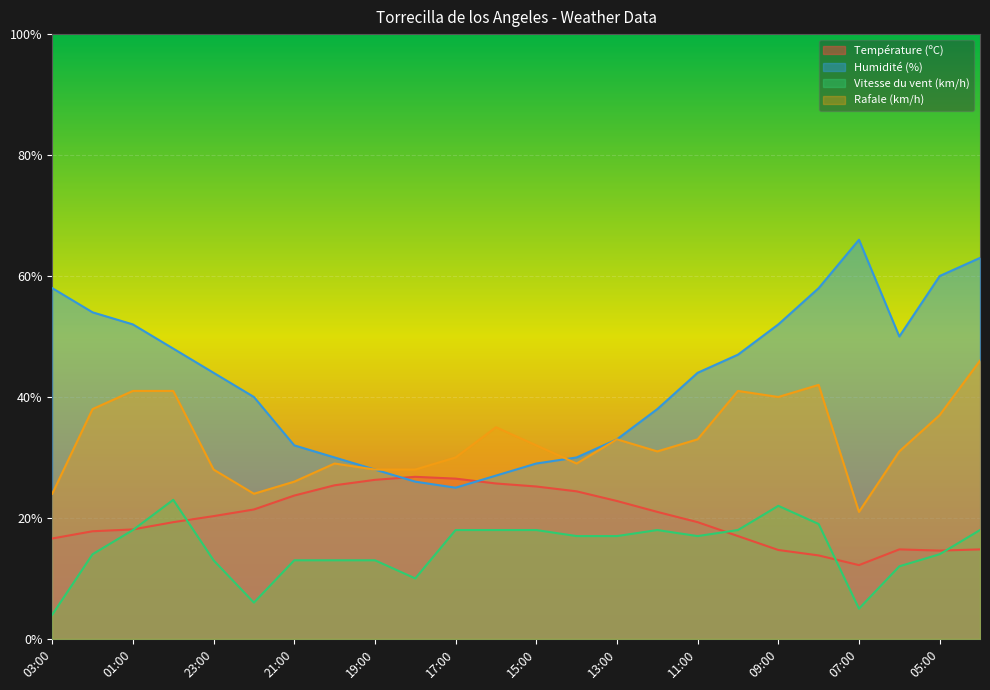

Reading left to right, transcribe all the data shown in this chart.

Température (ºC): 03:00=16.6	02:00=17.8	01:00=18.1	00:00=19.3	23:00=20.3	22:00=21.4	21:00=23.7	20:00=25.4	19:00=26.3	18:00=26.8	17:00=26.5	16:00=25.7	15:00=25.2	14:00=24.4	13:00=22.8	12:00=21.0	11:00=19.3	10:00=17.0	09:00=14.7	08:00=13.8	07:00=12.2	06:00=14.8	05:00=14.6	04:00=14.8
Humidité (%): 03:00=58.0	02:00=54.0	01:00=52.0	00:00=48.0	23:00=44.0	22:00=40.0	21:00=32.0	20:00=30.0	19:00=28.0	18:00=26.0	17:00=25.0	16:00=27.0	15:00=29.0	14:00=30.0	13:00=33.0	12:00=38.0	11:00=44.0	10:00=47.0	09:00=52.0	08:00=58.0	07:00=66.0	06:00=50.0	05:00=60.0	04:00=63.0
Vitesse du vent (km/h): 03:00=4.0	02:00=14.0	01:00=18.0	00:00=23.0	23:00=13.0	22:00=6.0	21:00=13.0	20:00=13.0	19:00=13.0	18:00=10.0	17:00=18.0	16:00=18.0	15:00=18.0	14:00=17.0	13:00=17.0	12:00=18.0	11:00=17.0	10:00=18.0	09:00=22.0	08:00=19.0	07:00=5.0	06:00=12.0	05:00=14.0	04:00=18.0
Rafale (km/h): 03:00=24.0	02:00=38.0	01:00=41.0	00:00=41.0	23:00=28.0	22:00=24.0	21:00=26.0	20:00=29.0	19:00=28.0	18:00=28.0	17:00=30.0	16:00=35.0	15:00=32.0	14:00=29.0	13:00=33.0	12:00=31.0	11:00=33.0	10:00=41.0	09:00=40.0	08:00=42.0	07:00=21.0	06:00=31.0	05:00=37.0	04:00=46.0